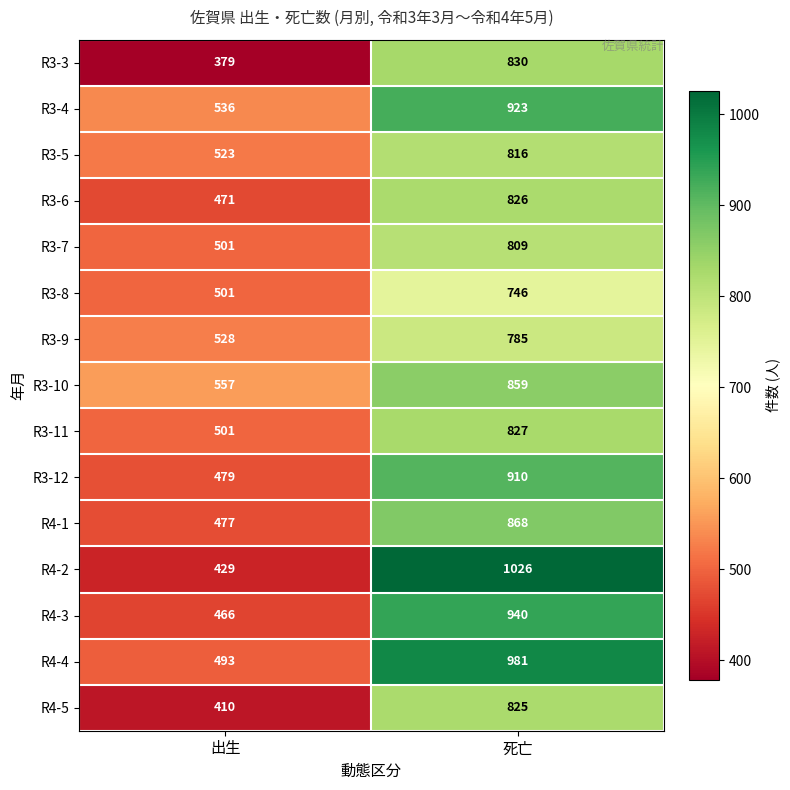

What is the total value across all series at 出生?

7251